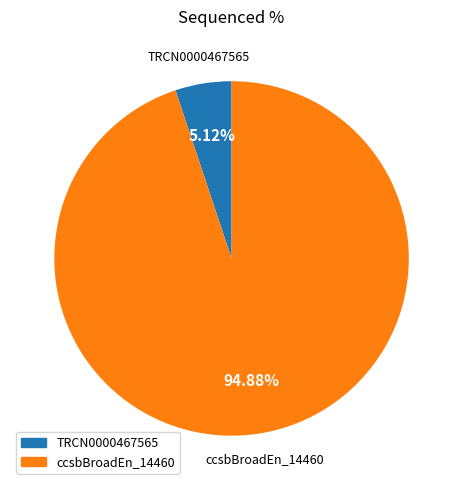

Is there a majority slice in this chart?

Yes